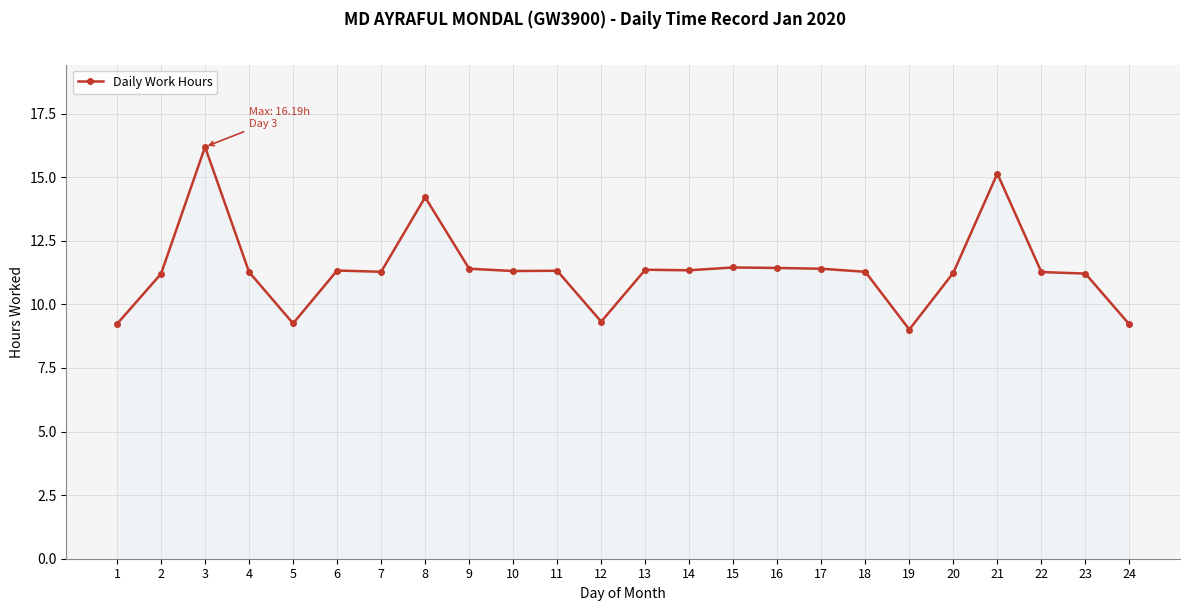

Where is the first local minimum?

5